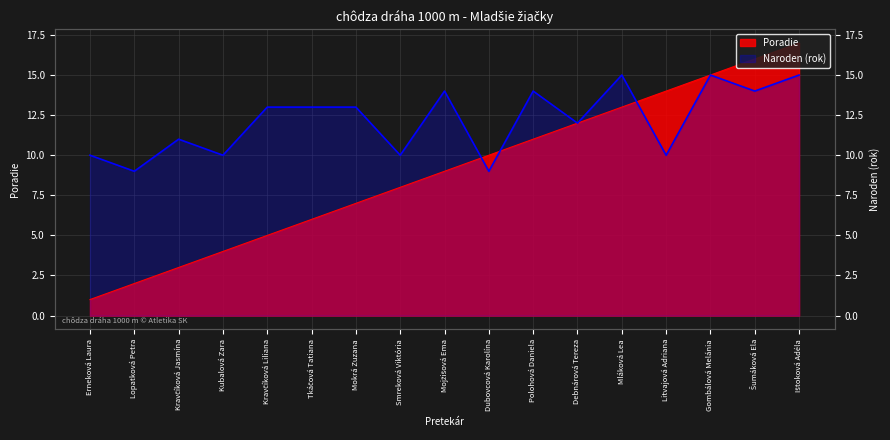

Is the value of Naroden at Dubovcová Karolína greater than the value of Poradie at Kubalová Zara?

Yes